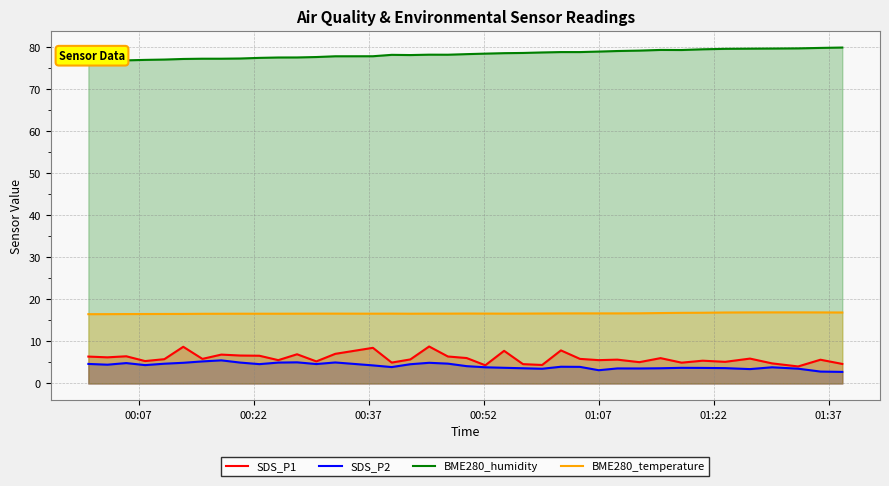

True or false: BME280_temperature has more than 0 points higher than both neighbors.

True